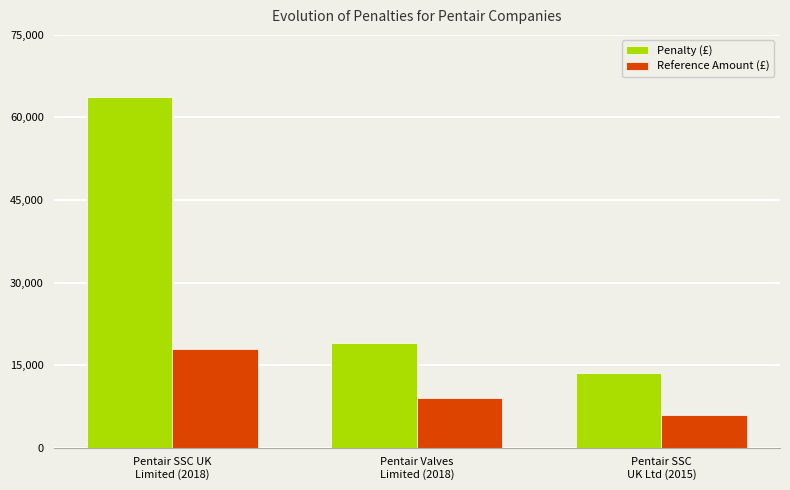

Which series has the largest total across all categories?

Penalty (£)